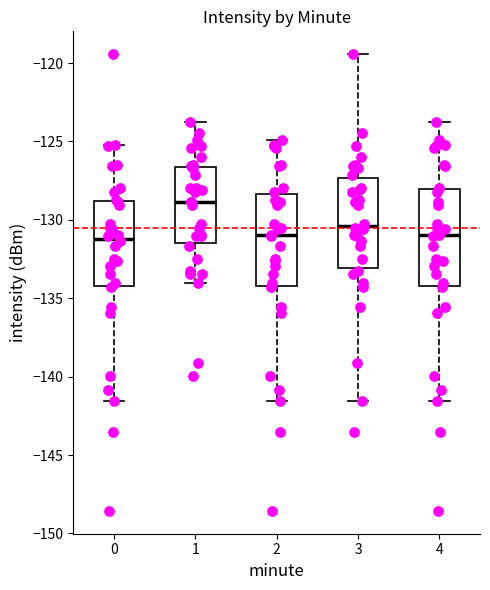

Where does the median line of the box at x = 4 sit on the y-axis? The values are not printed on the chart, so give them approximately, as read against the axis.

-131.0